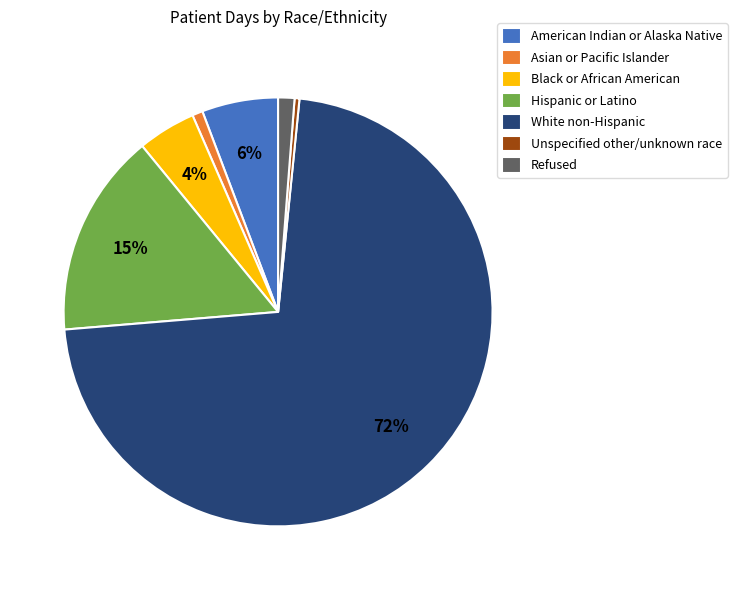

Between American Indian or Alaska Native and Unspecified other/unknown race, which is larger?

American Indian or Alaska Native